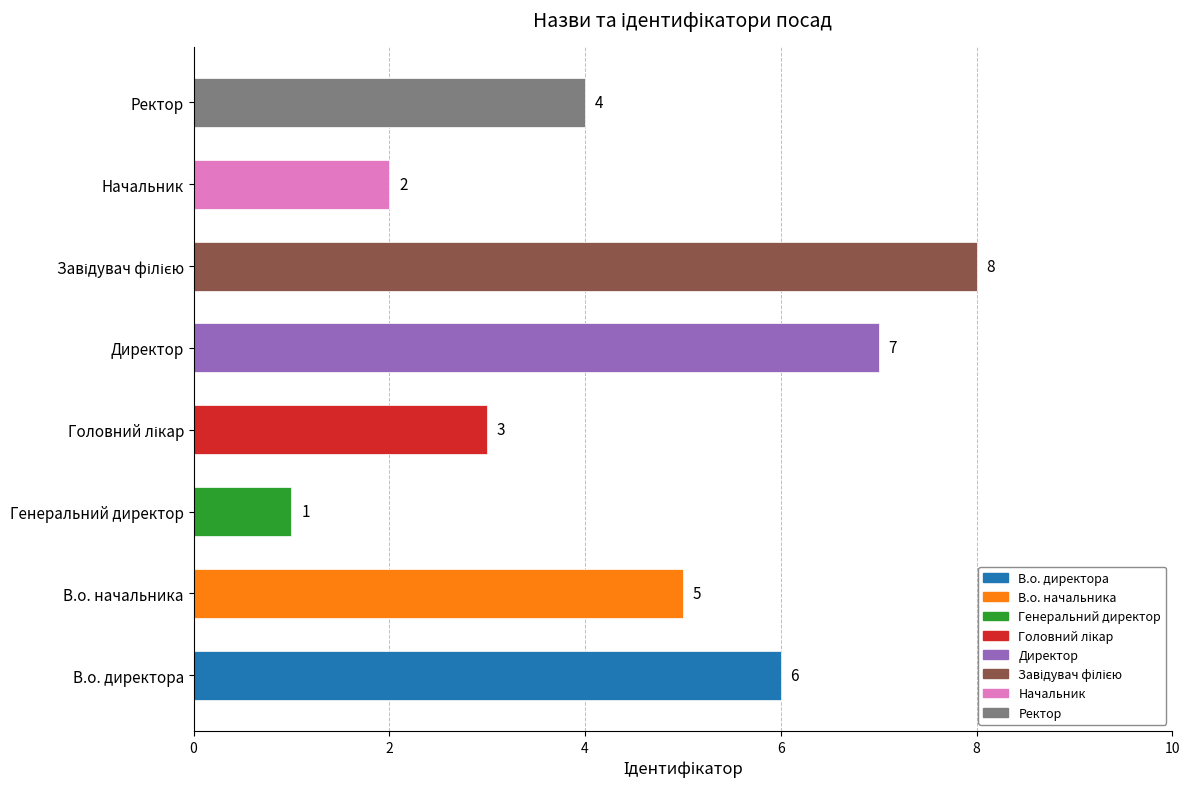

How many values are between 3 and 7?

5